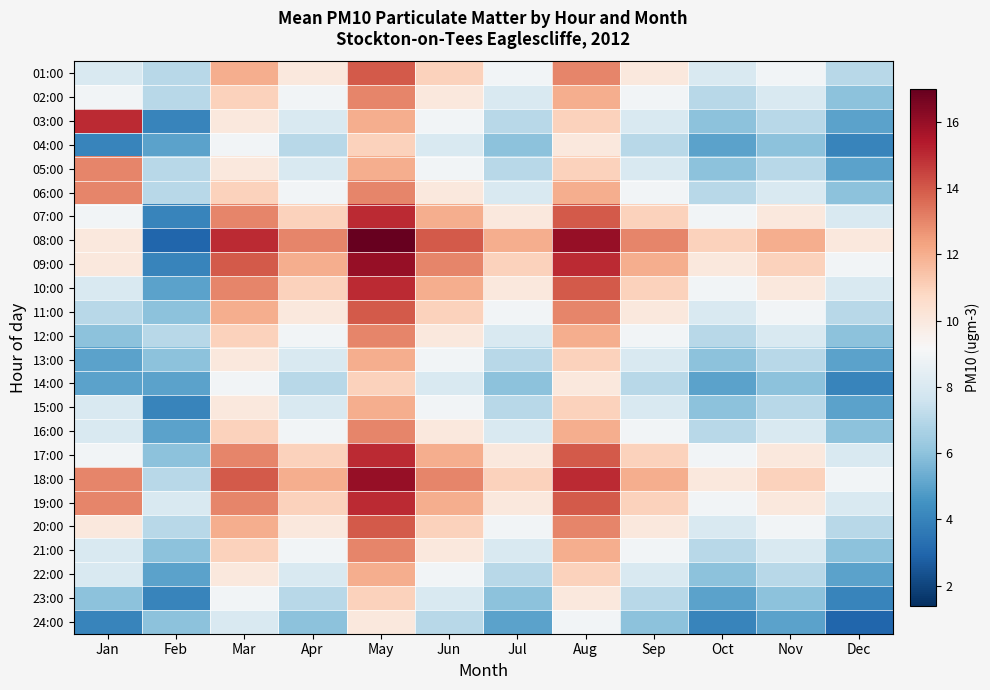

Rank the series at Nov from highest to lowest value.

08:00, 09:00, 18:00, 07:00, 10:00, 17:00, 19:00, 01:00, 11:00, 20:00, 02:00, 06:00, 12:00, 16:00, 21:00, 03:00, 05:00, 13:00, 15:00, 22:00, 04:00, 14:00, 23:00, 24:00